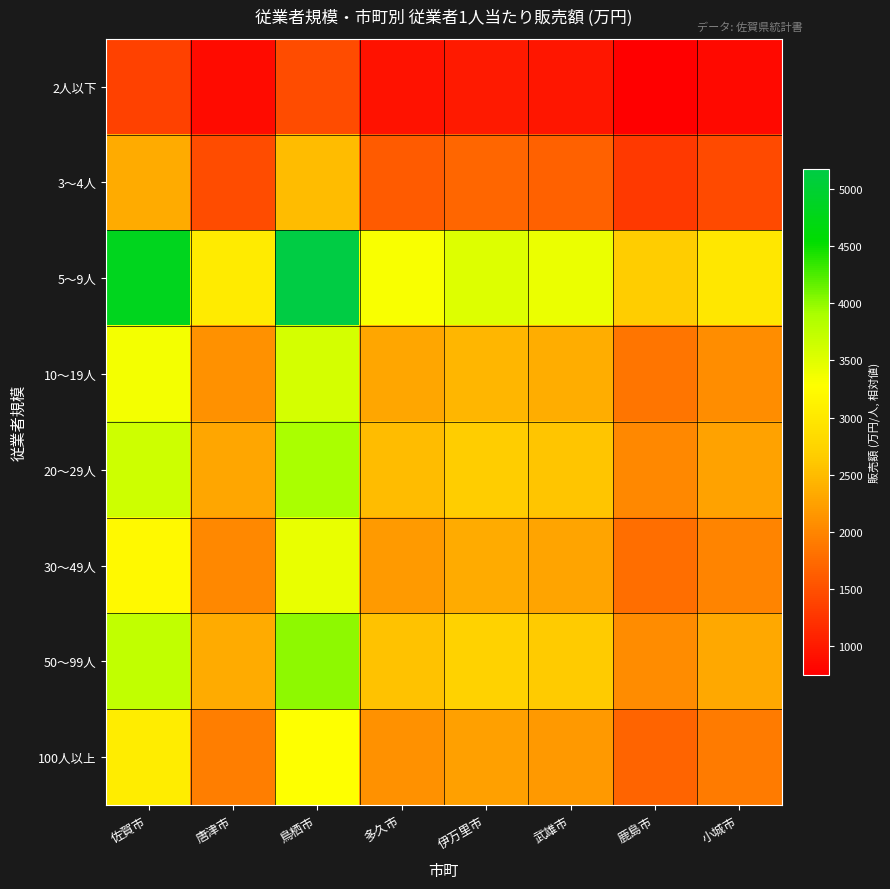

Which series has the largest total across all categories?

5～9人